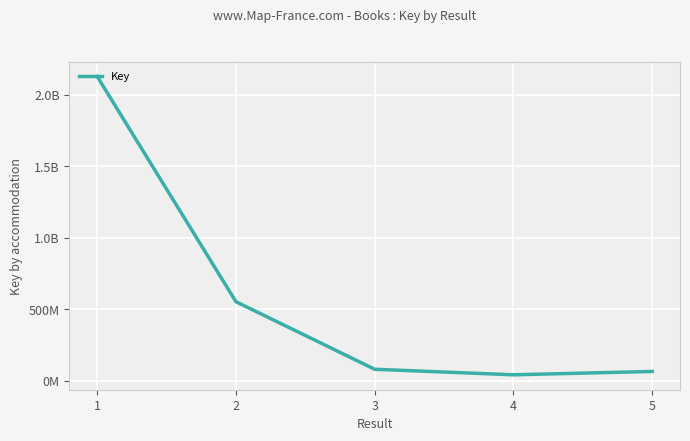

Does the chart display data point markers on the line(s)?

No